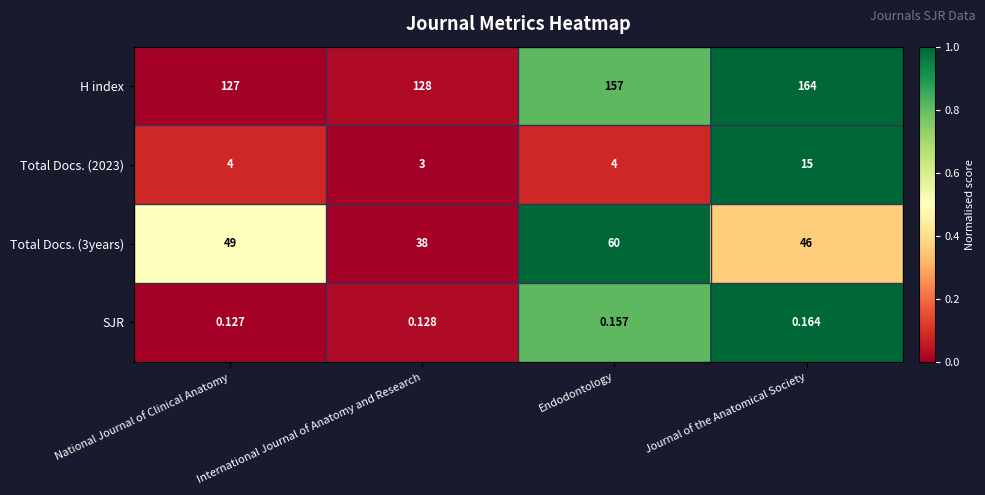

Rank the categories by H index value from lowest to highest.

National Journal of Clinical Anatomy, International Journal of Anatomy and Research, Endodontology, Journal of the Anatomical Society